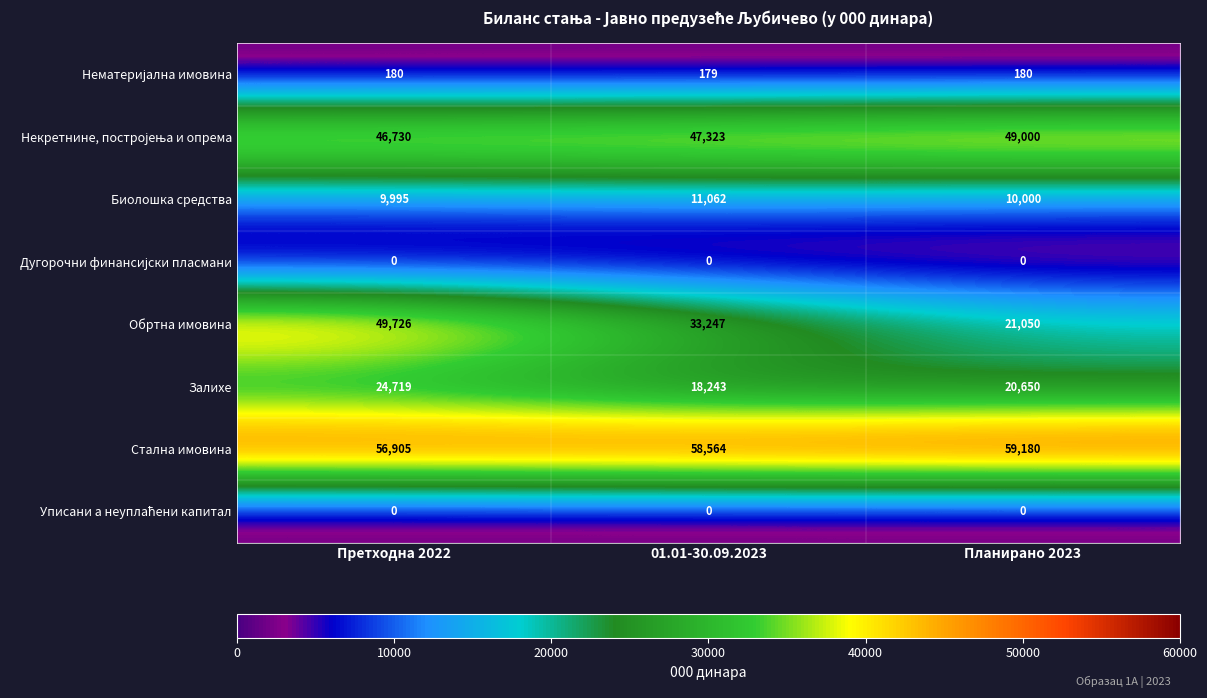

Which category has the lowest value in the Биолошка средства series?

Претходна 2022